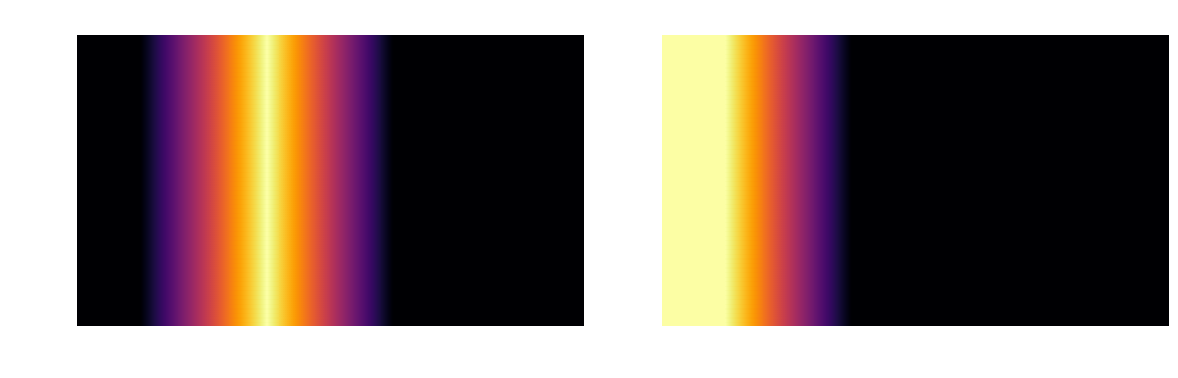

Count the number of data series in this chart.

1